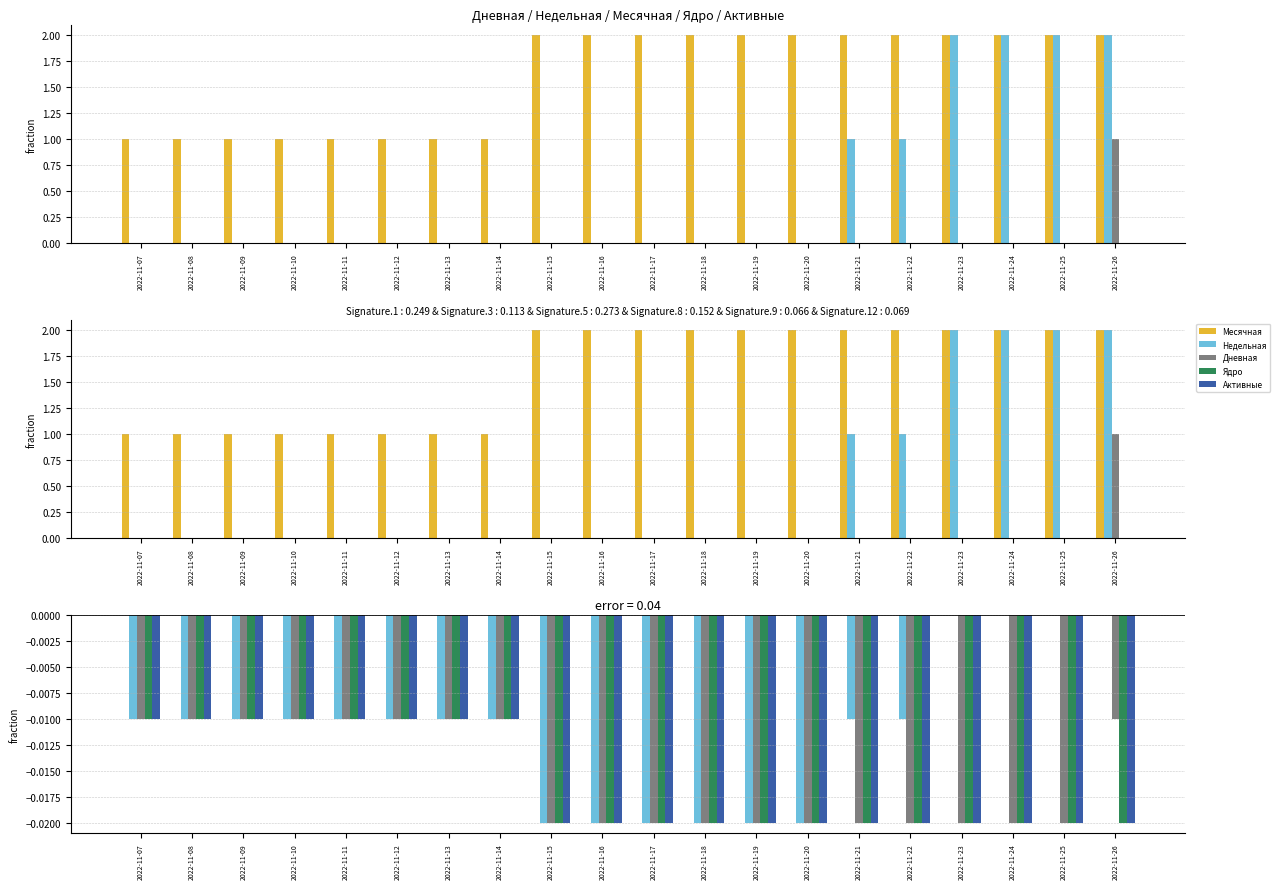

Are the bars horizontal?

No